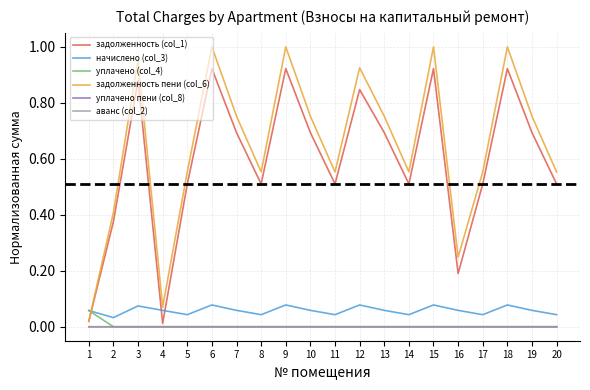

Which series has the largest total across all categories?

задолженность пени (col_6)